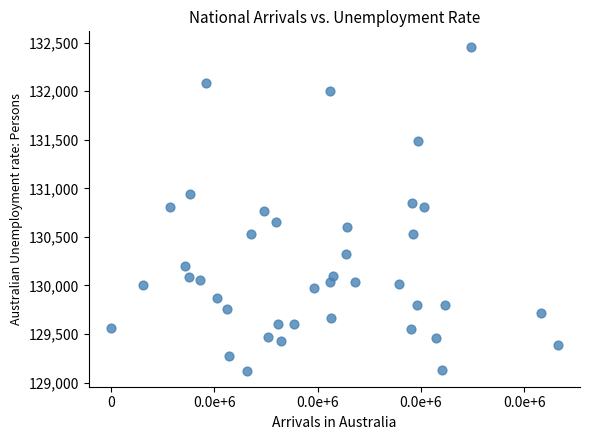

What is the range of X values (max minus min)?

21612